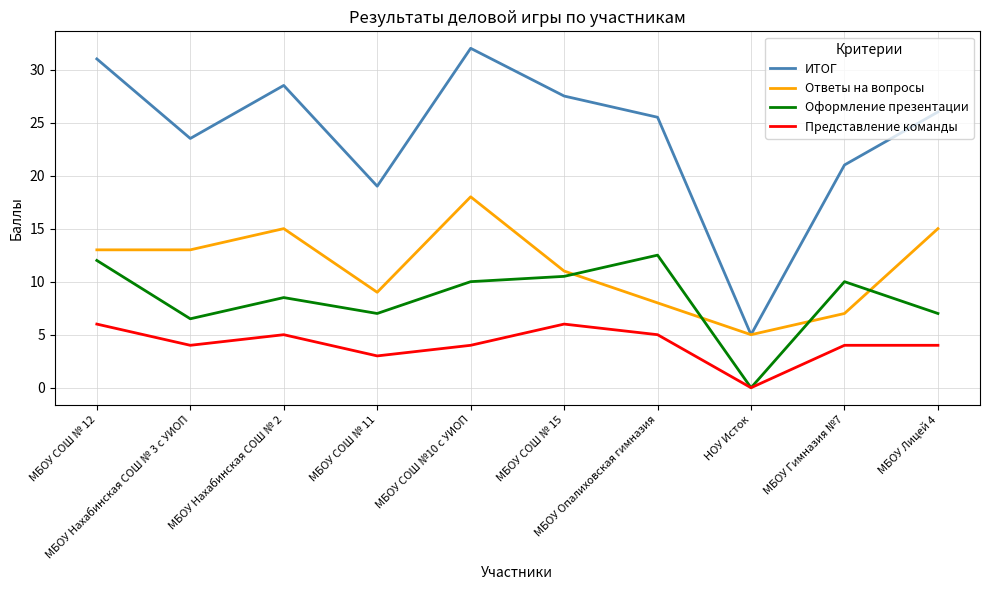

At МБОУ СОШ № 15, list the series in order from largest to smallest.

ИТОГ, Ответы на вопросы, Оформление презентации, Представление команды